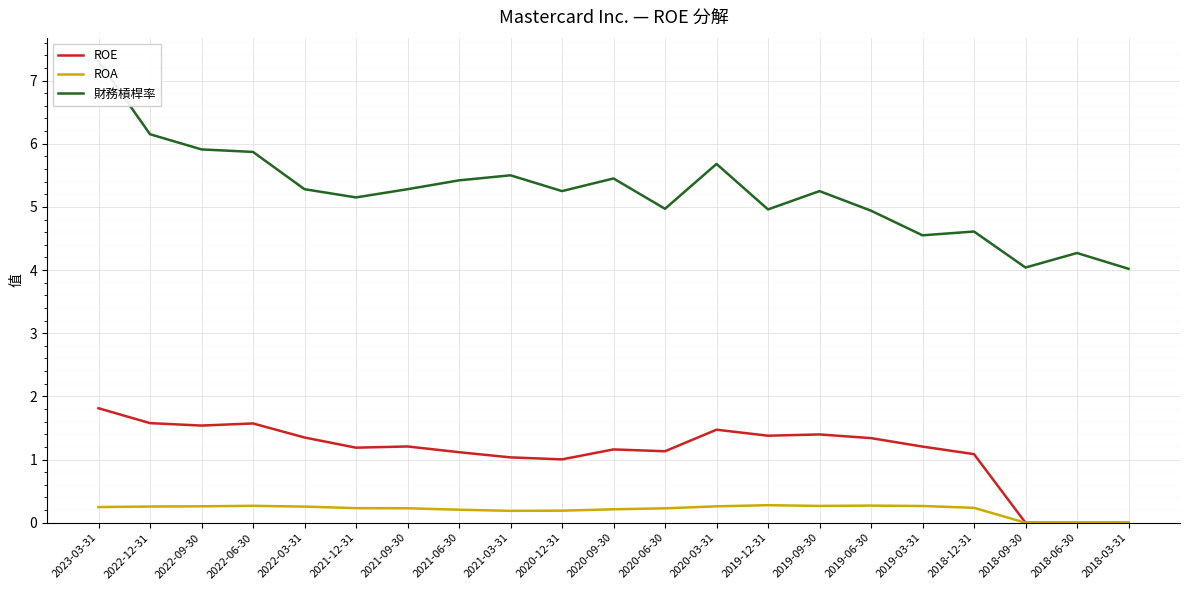

Reading right to left, list all the values displayed in this chart.

ROE: 0.0	0.0	0.0	1.1	1.2	1.3	1.4	1.4	1.5	1.1	1.2	1.0	1.0	1.1	1.2	1.2	1.3	1.6	1.5	1.6	1.8
ROA: 0.0	0.0	0.0	0.2	0.3	0.3	0.3	0.3	0.3	0.2	0.2	0.2	0.2	0.2	0.2	0.2	0.3	0.3	0.3	0.3	0.2
財務槓桿率: 4.0	4.3	4.0	4.6	4.5	4.9	5.2	5.0	5.7	5.0	5.5	5.2	5.5	5.4	5.3	5.2	5.3	5.9	5.9	6.2	7.3